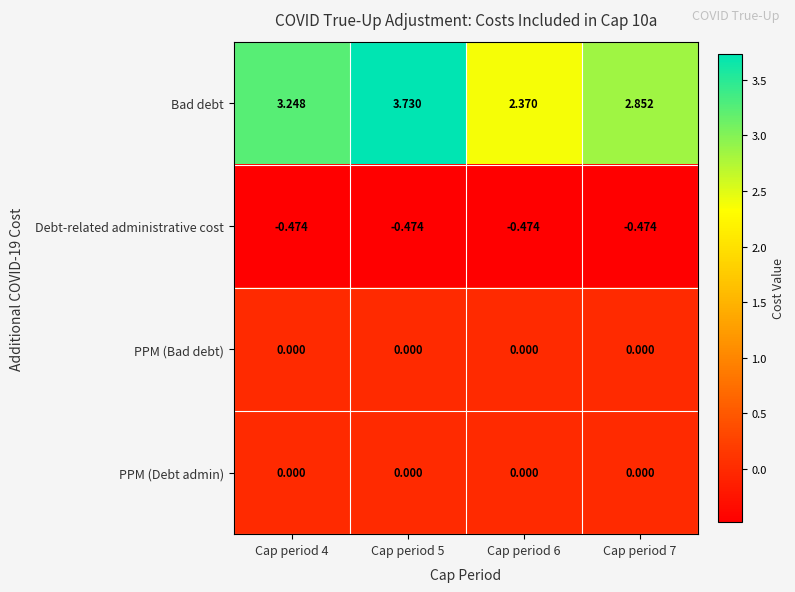

Which series has the largest range (max minus min)?

Bad debt